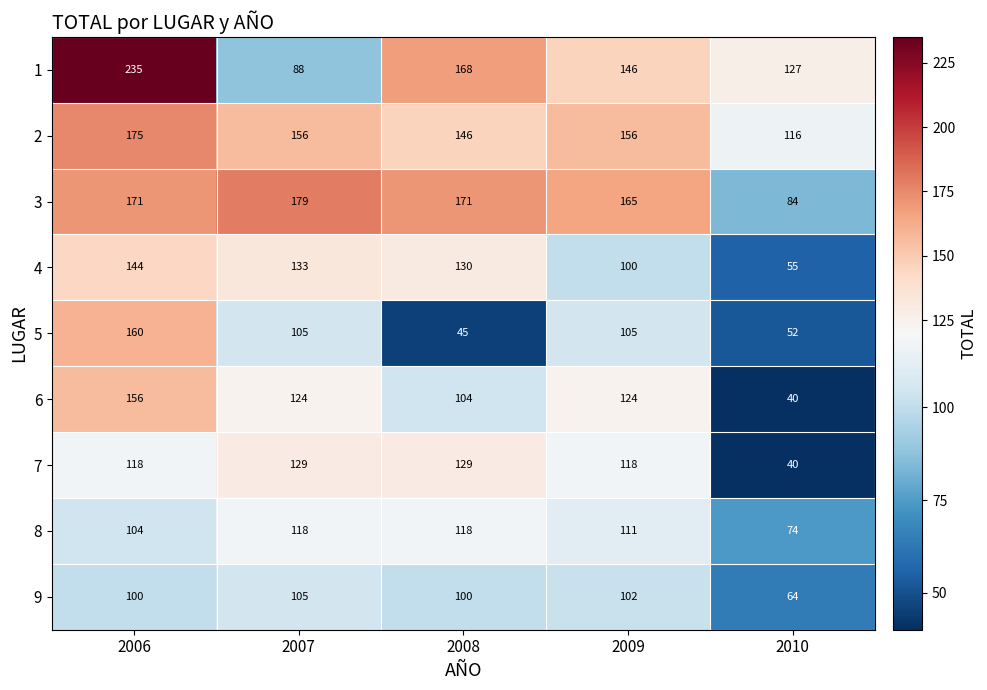

Count the number of categories in the chart.

5